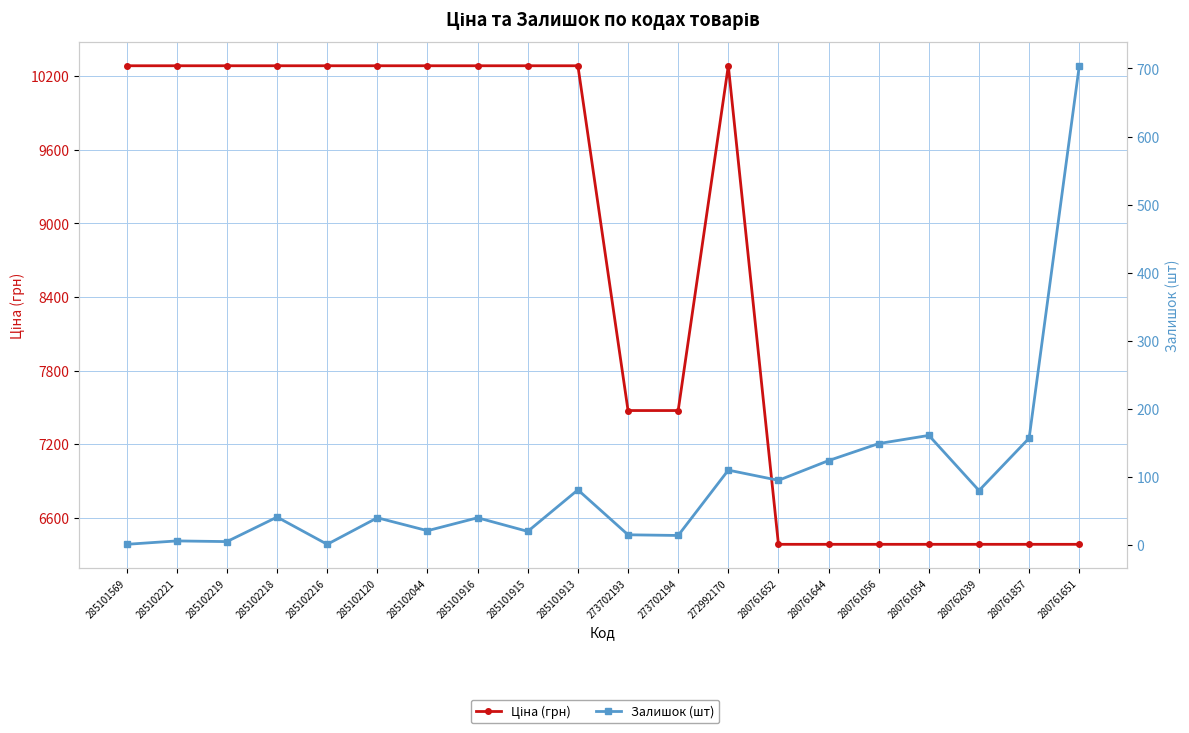

Reading left to right, list all the values displayed in this chart.

Ціна (грн): 285101569=10285.3	285102221=10285.3	285102219=10285.3	285102218=10285.3	285102216=10285.3	285102120=10285.3	285102044=10285.3	285101916=10285.3	285101915=10285.3	285101913=10285.3	273702193=7474.4	273702194=7474.4	272992170=10285.3	280761652=6383.7	280761644=6383.7	280761056=6383.7	280761054=6383.7	280762039=6383.7	280761857=6383.7	280761651=6383.7
Залишок (шт): 285101569=1.0	285102221=6.0	285102219=5.0	285102218=41.0	285102216=1.0	285102120=40.0	285102044=21.0	285101916=40.0	285101915=20.0	285101913=81.0	273702193=15.0	273702194=14.0	272992170=110.0	280761652=95.0	280761644=124.0	280761056=149.0	280761054=161.0	280762039=80.0	280761857=157.0	280761651=704.0